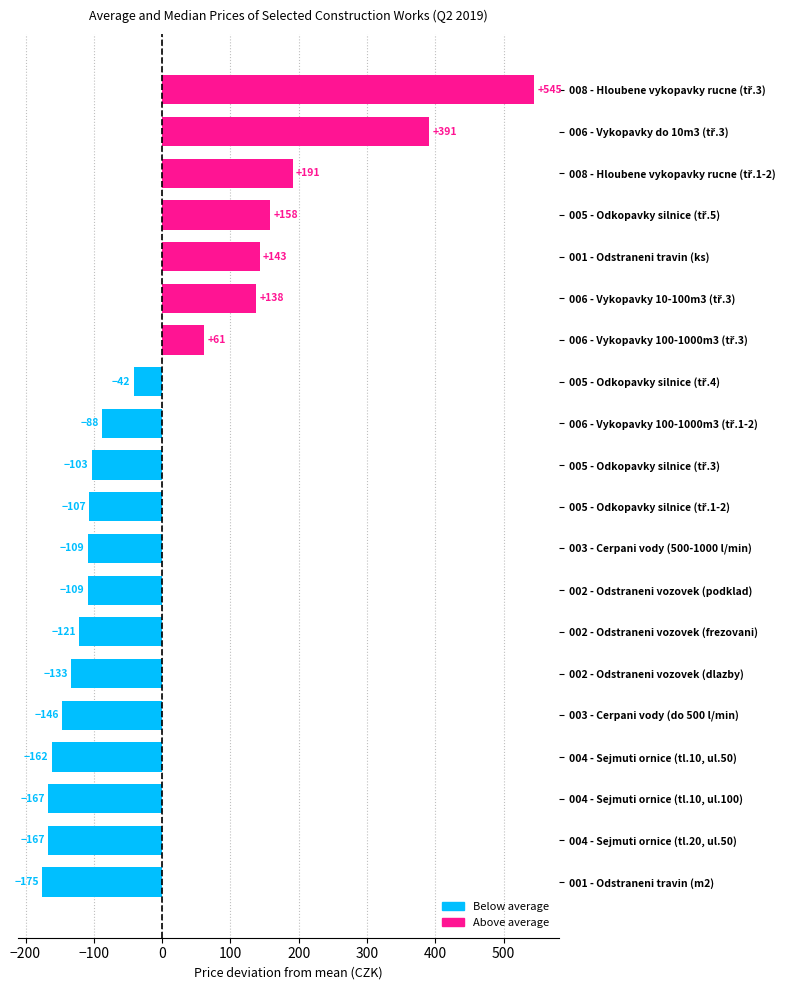

The chart shows a value of -108.6 at 002 - Odstraneni vozovek (podklad). True or false?

True